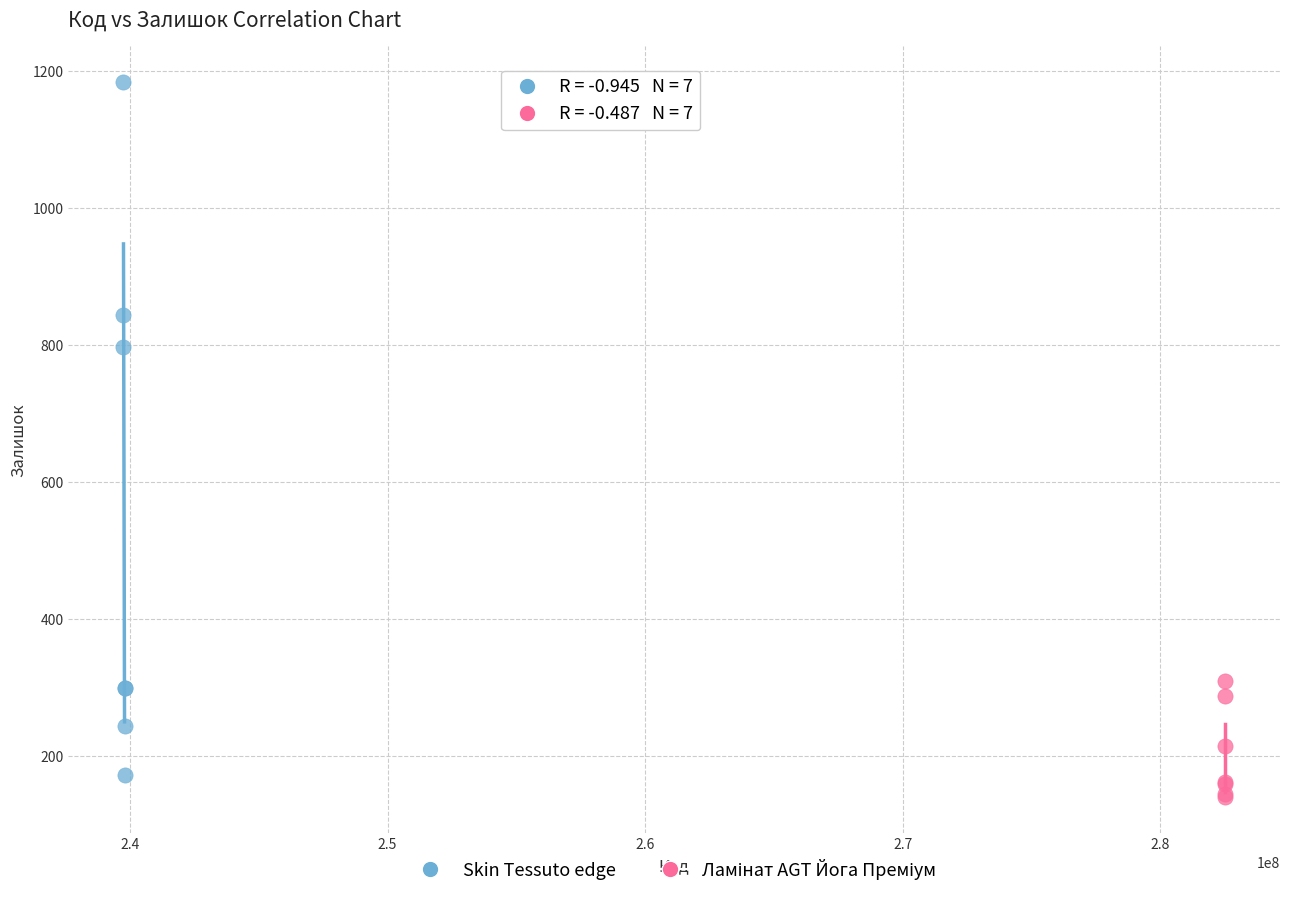

Which series reaches the maximum Y coordinate?

Skin Tessuto edge